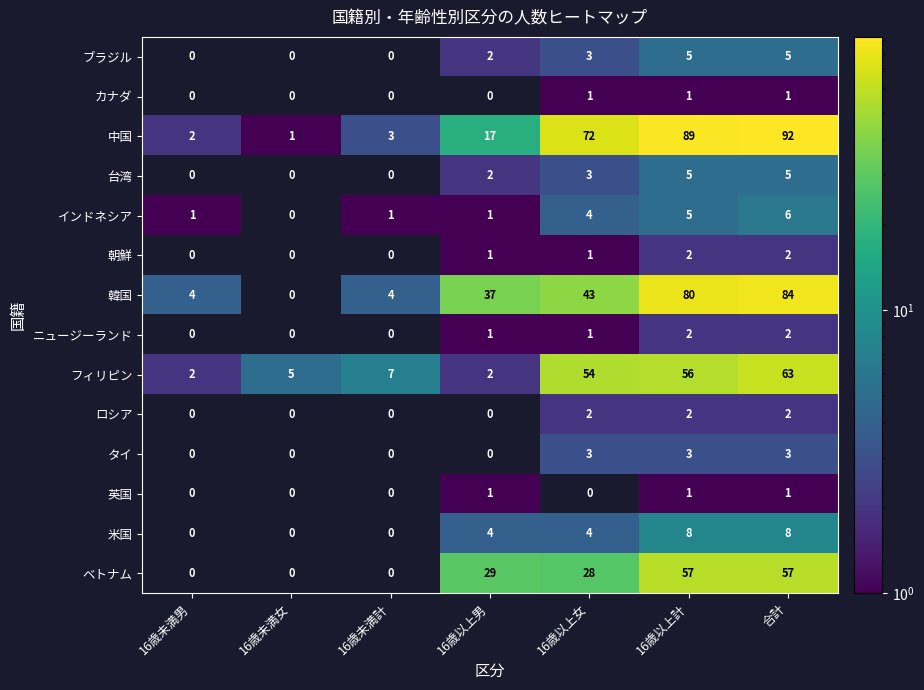

Is the value of 中国 at 16歳未満女 greater than the value of タイ at 合計?

No